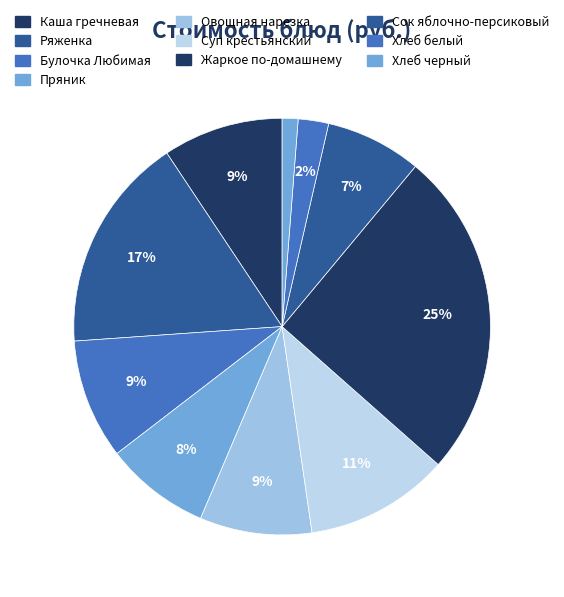

What is the change in value from Жаркое по-домашнему to Хлеб белый?

-37.2